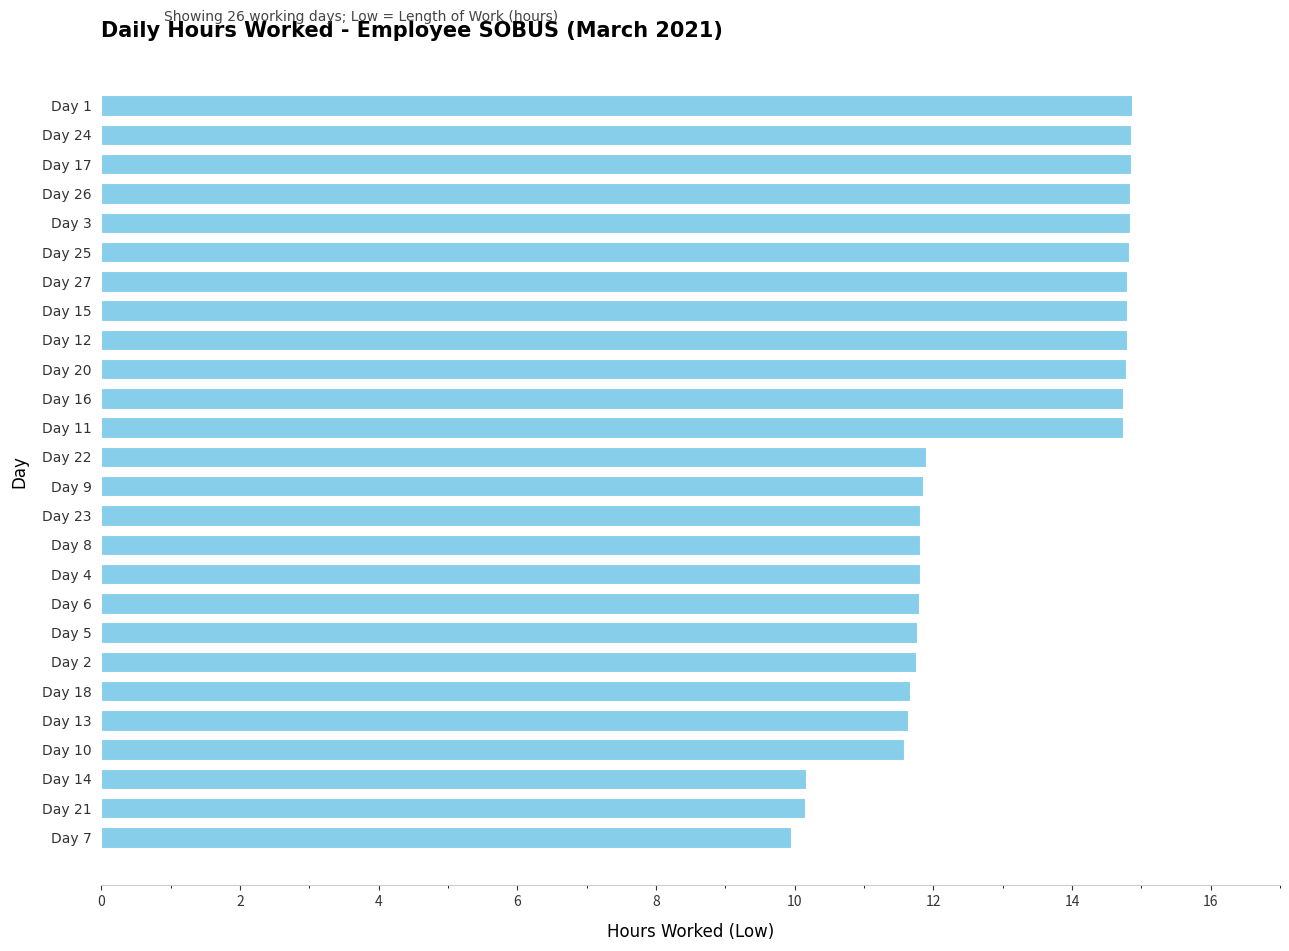

What is the difference between the second highest and second lowest values?

4.7